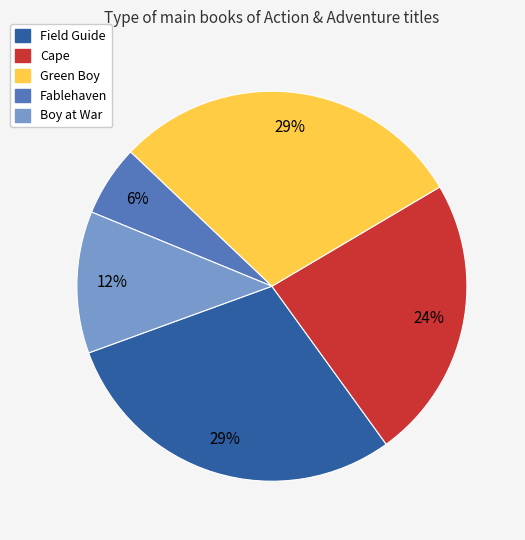

True or false: Field Guide accounts for 44% of the total.

False